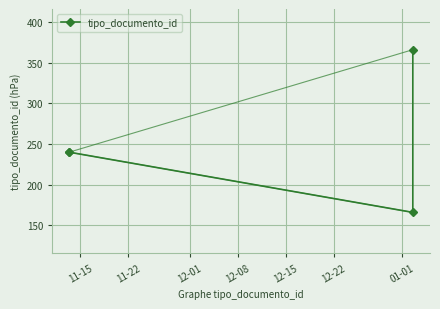

How many lines are shown in the chart?

1